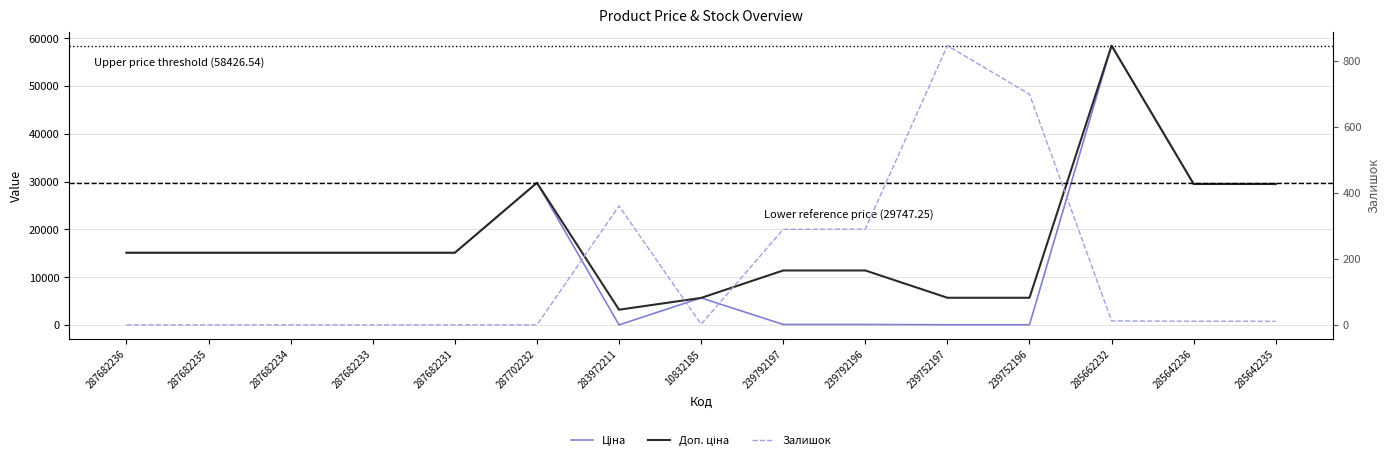

At which category does Доп. ціна reach its first local peak?

287702232